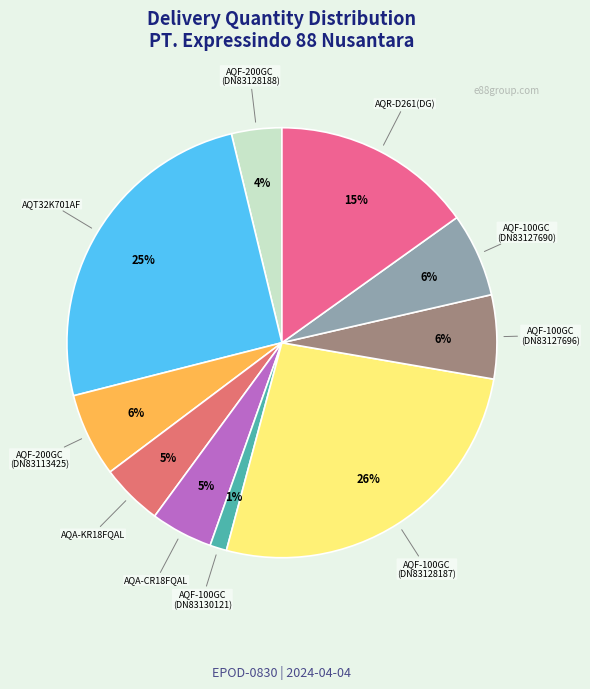

Is there a majority slice in this chart?

No